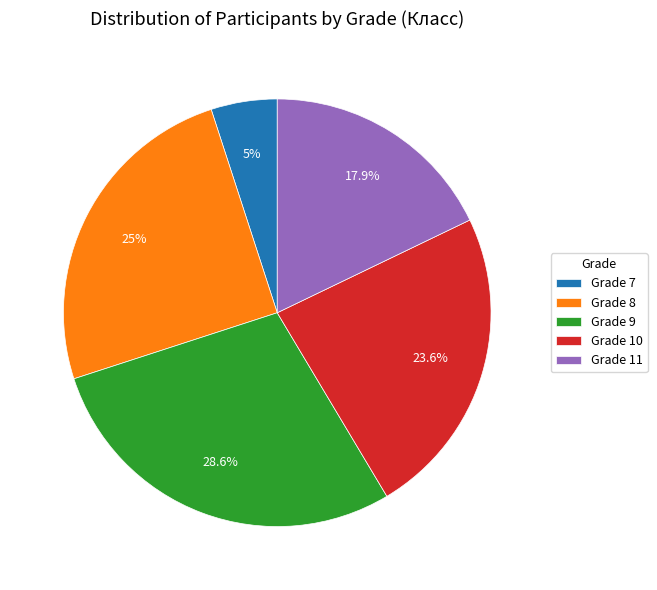

Combined, do Grade 11 and Grade 9 account for over 50%?

No